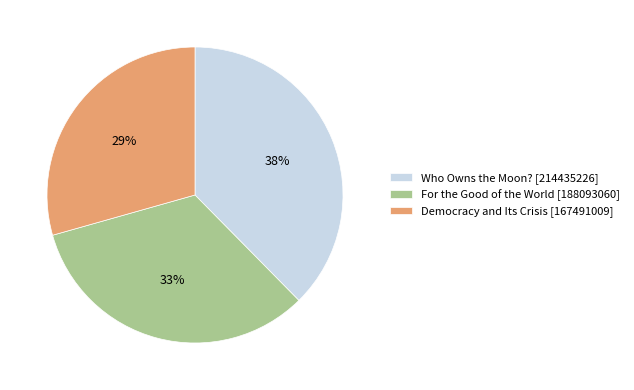

True or false: Who Owns the Moon? [214435226] accounts for 24% of the total.

False